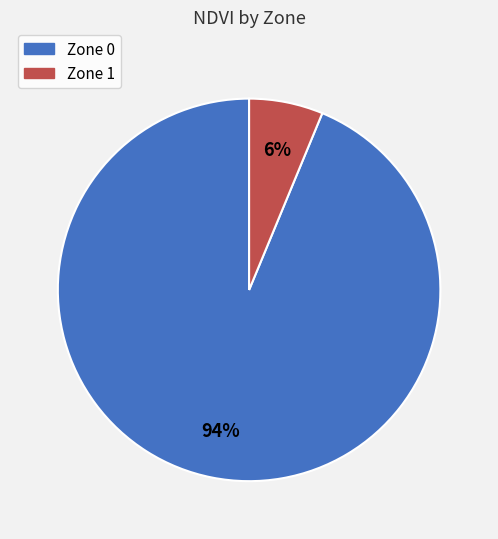

Which category accounts for the majority?

Zone 0